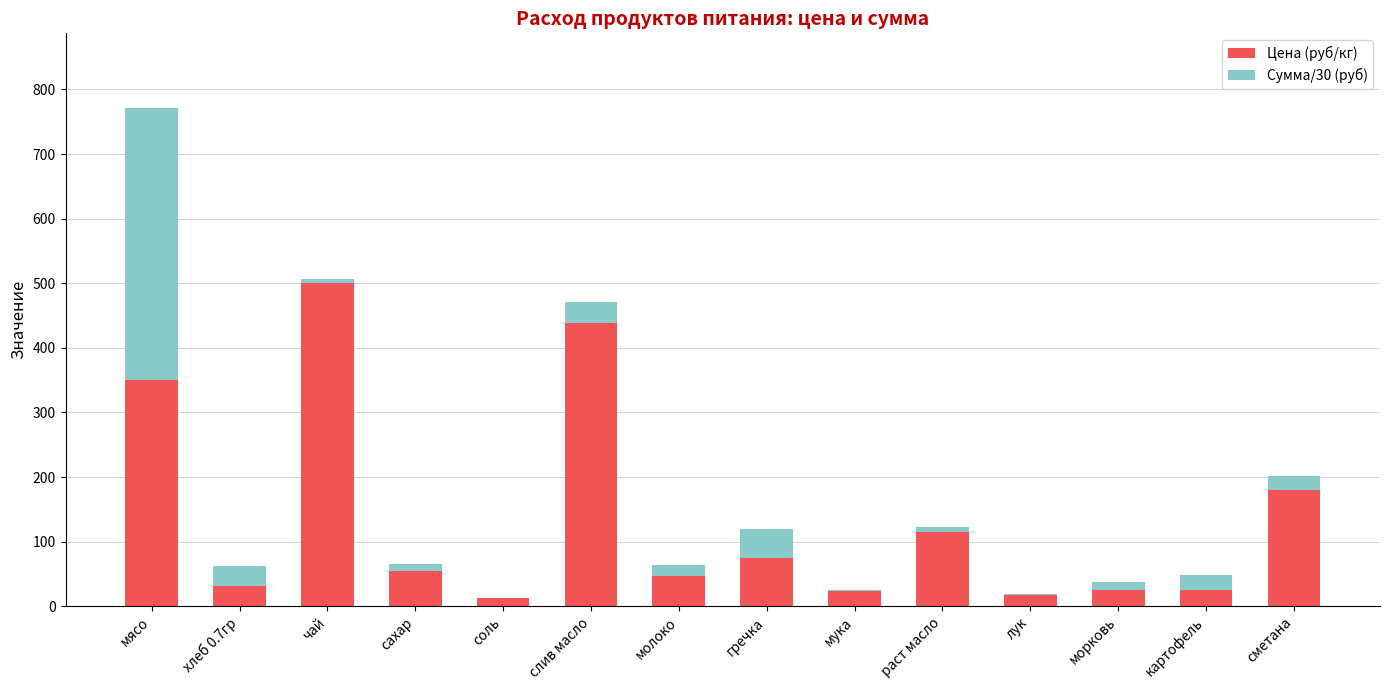

Read the Цена (руб/кг) value at картофель.

25.0